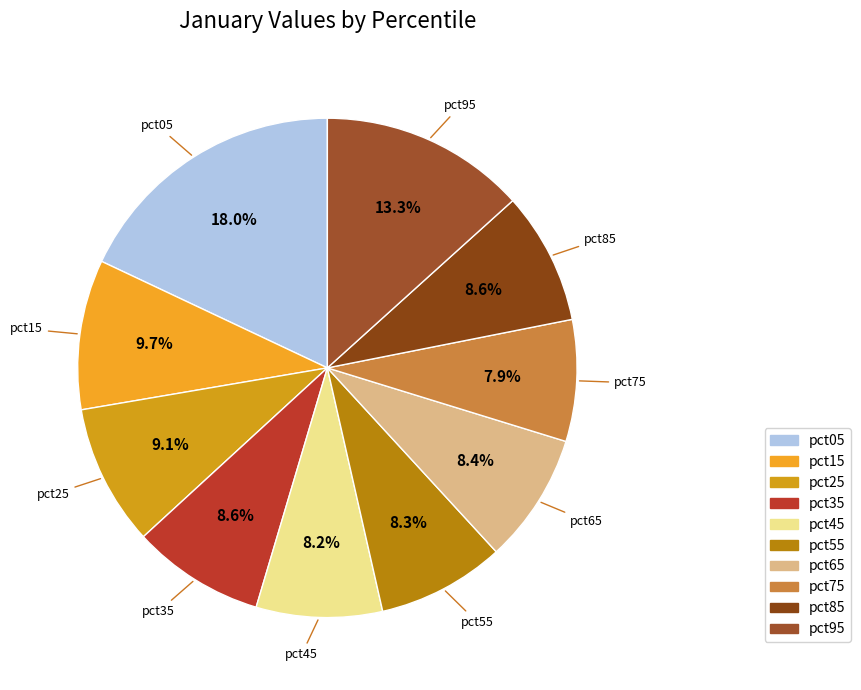

What is the largest slice in the pie chart?

pct05